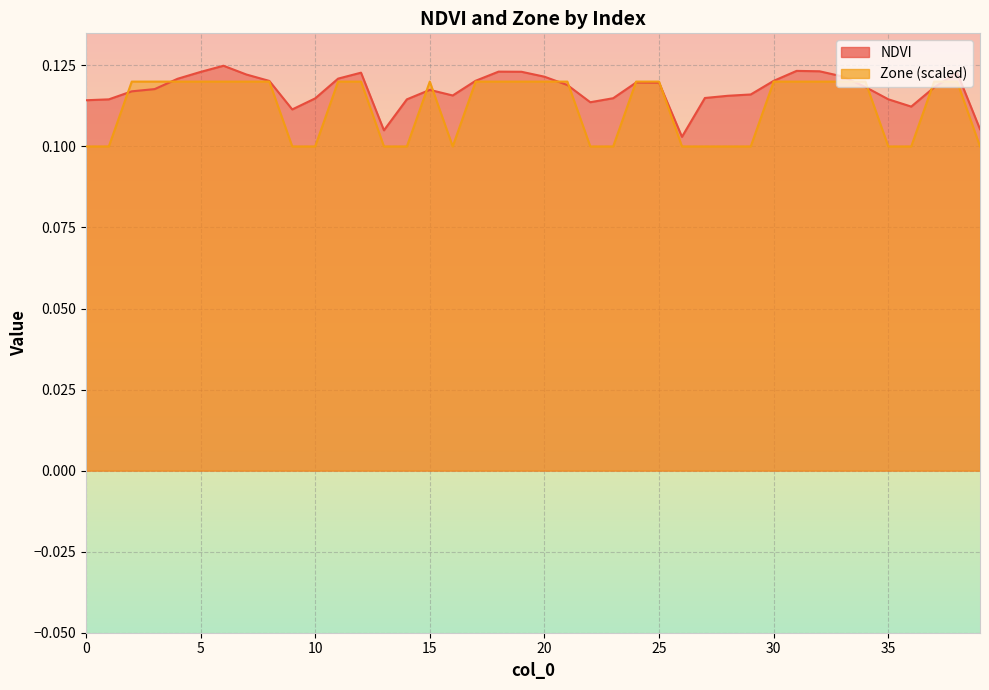

What is the value of the NDVI point at the 14th from the left?

0.1